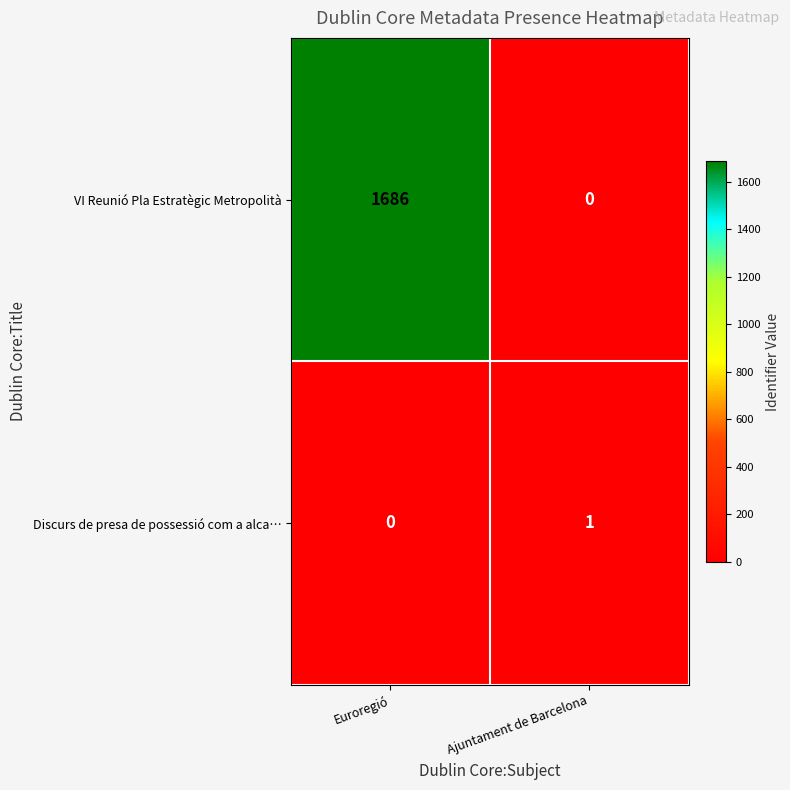

The value of VI Reunió Pla Estratègic Metropolità at Ajuntament de Barcelona is 0. True or false?

True